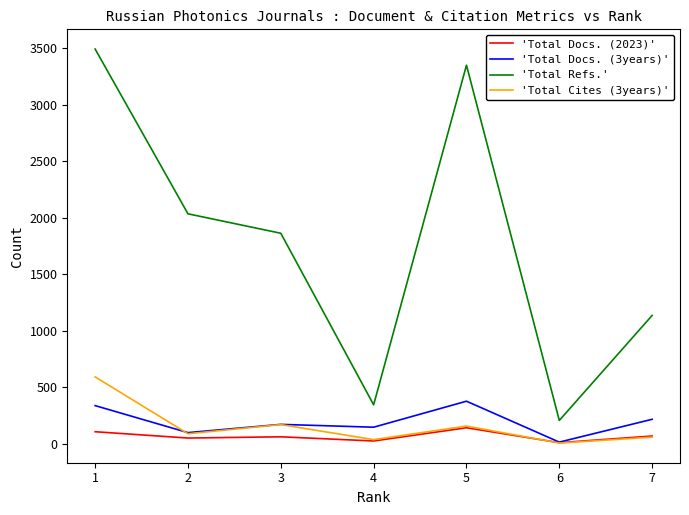

True or false: 'Total Docs. (3years)' and 'Total Refs.' intersect in this chart.

False